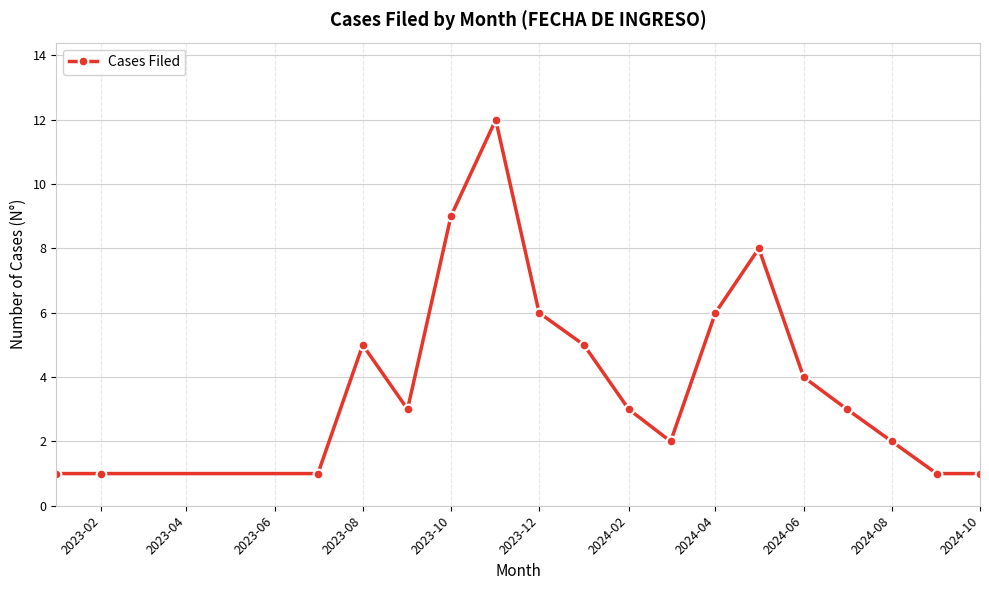

What is the difference between the maximum and minimum values?

11